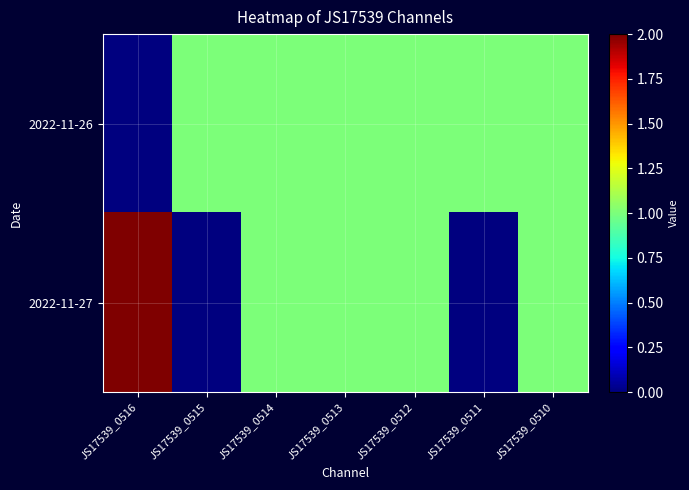

How many categories are shown in the chart?

7